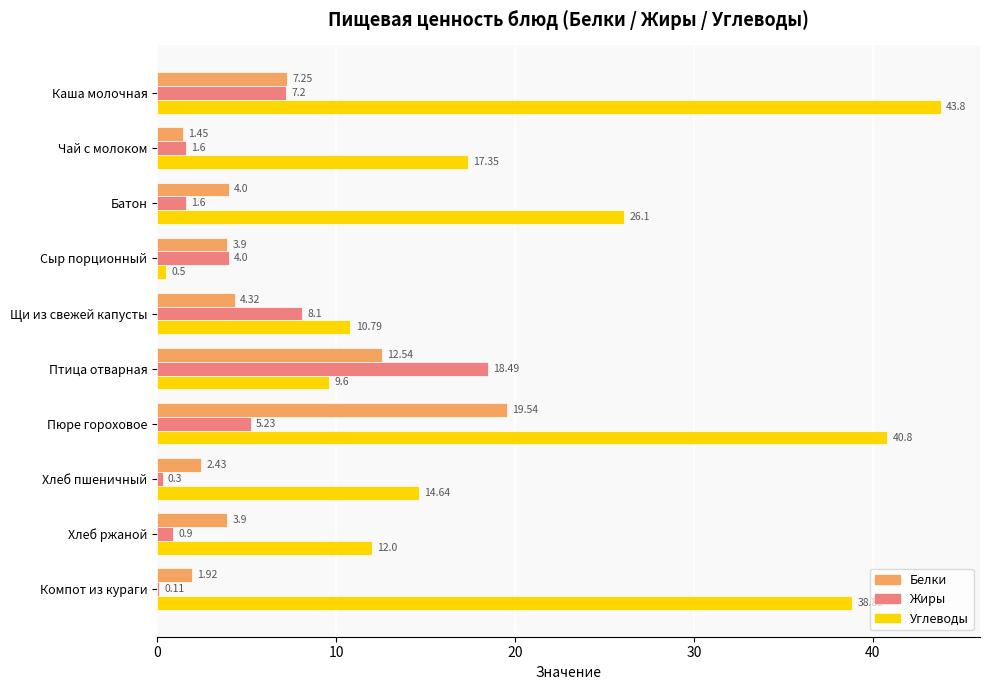

What are all the series names shown in the legend?

Белки, Жиры, Углеводы